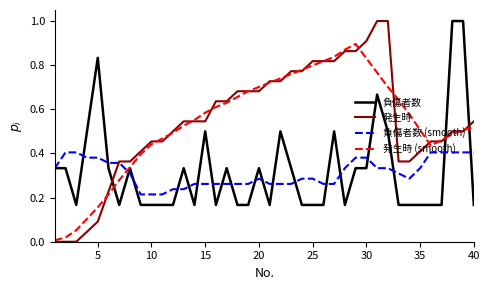

True or false: 負傷者数 and 発生時 (smooth) intersect in this chart.

True